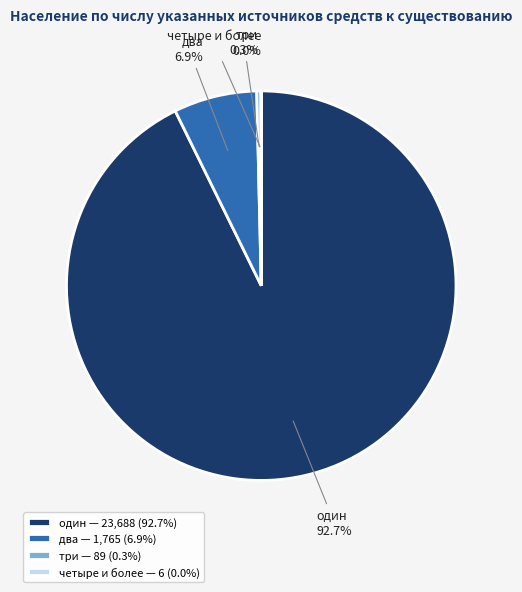

To the nearest percent, what is the average slice percentage?

25%